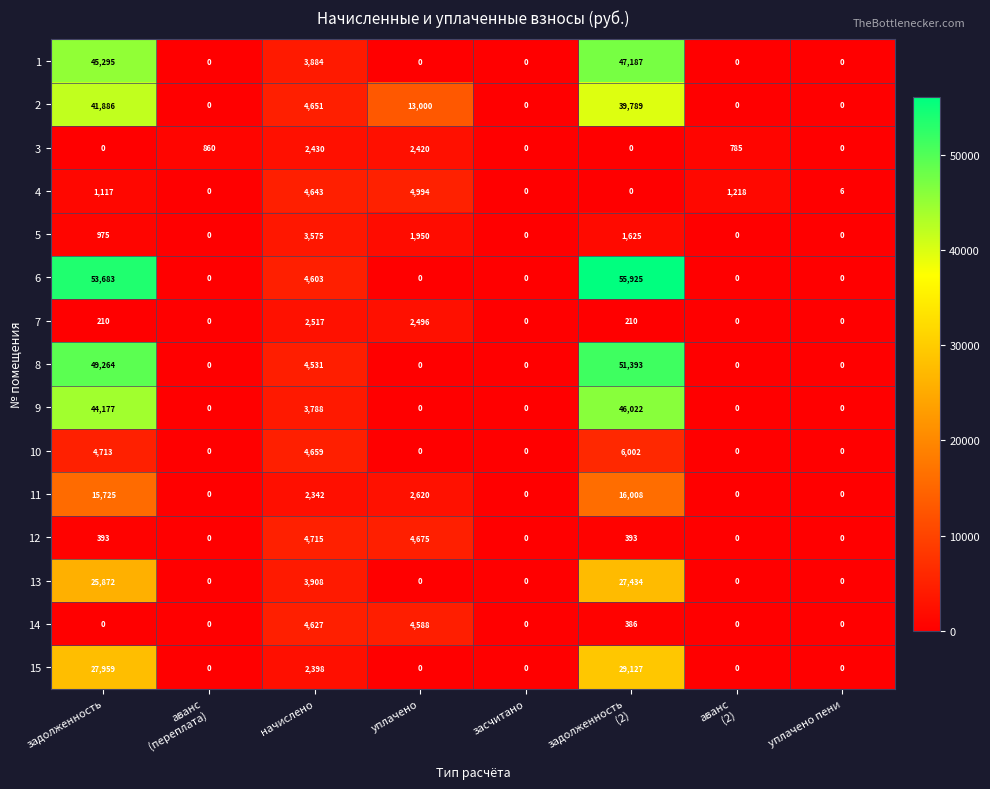

Is it true that 4 equals -3054 at засчитано?

False